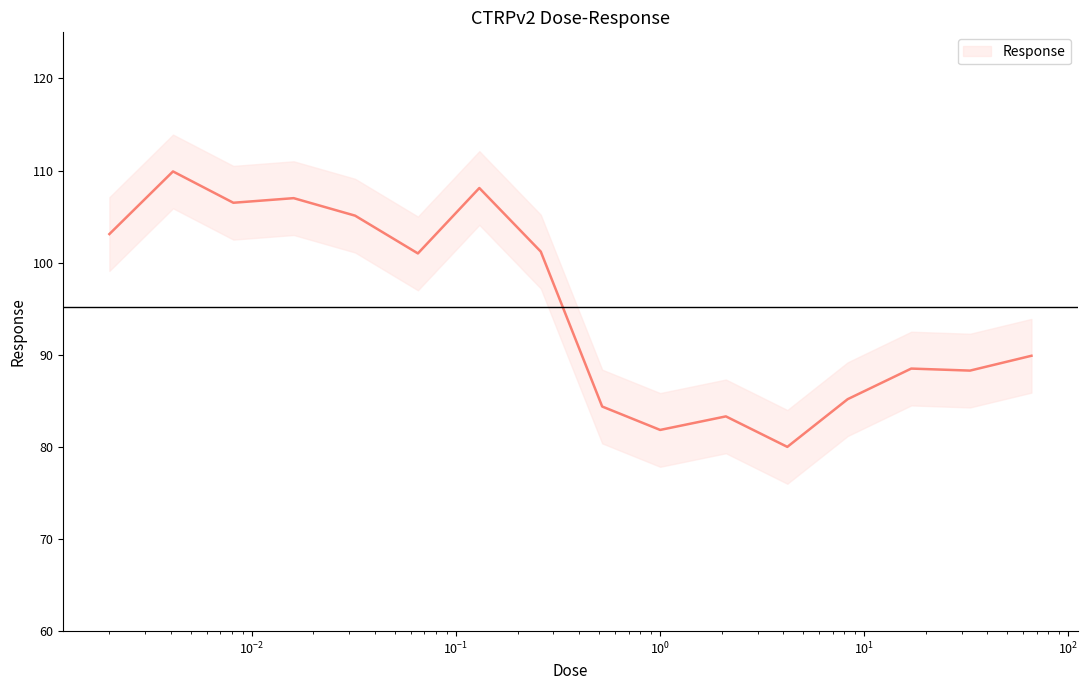

What is the change in value from 0.065 to 0.52?

-16.6